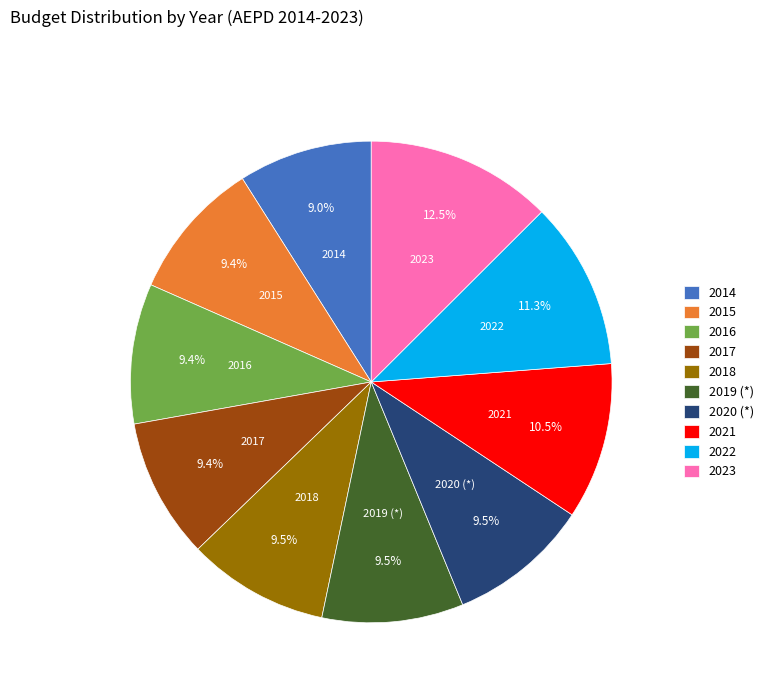

True or false: 2014 accounts for 17% of the total.

False